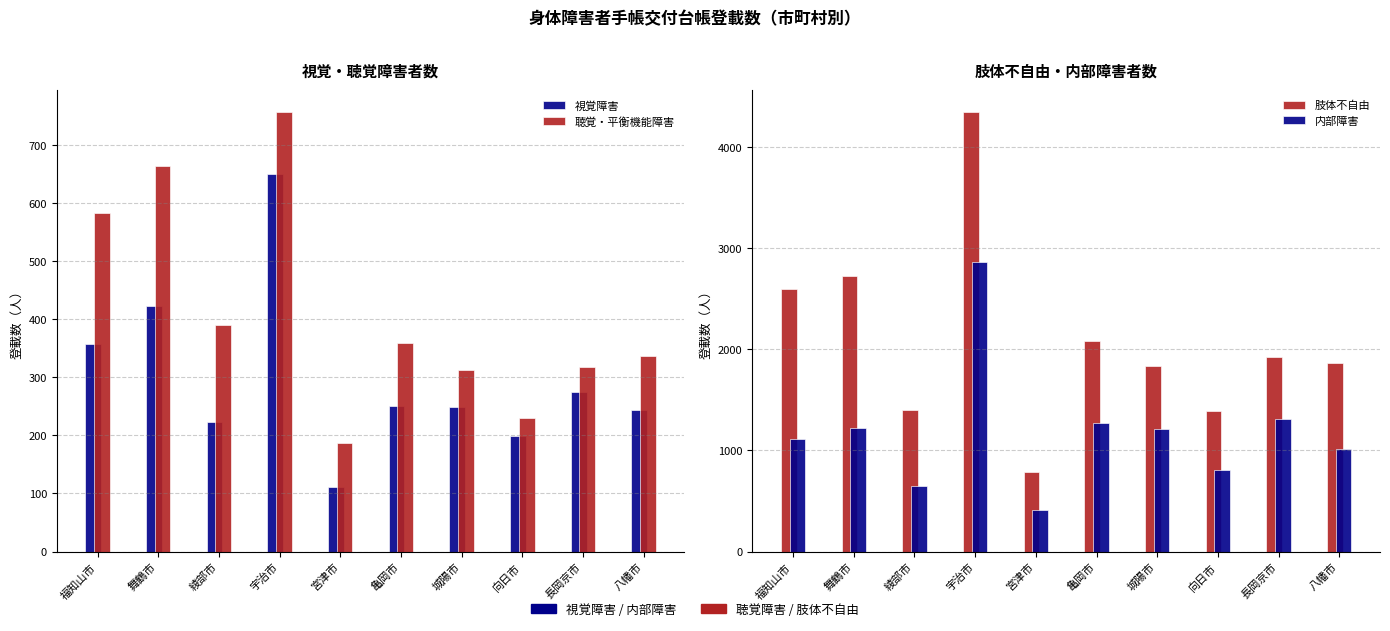

What is the total value across all series at 宮津市?

1501